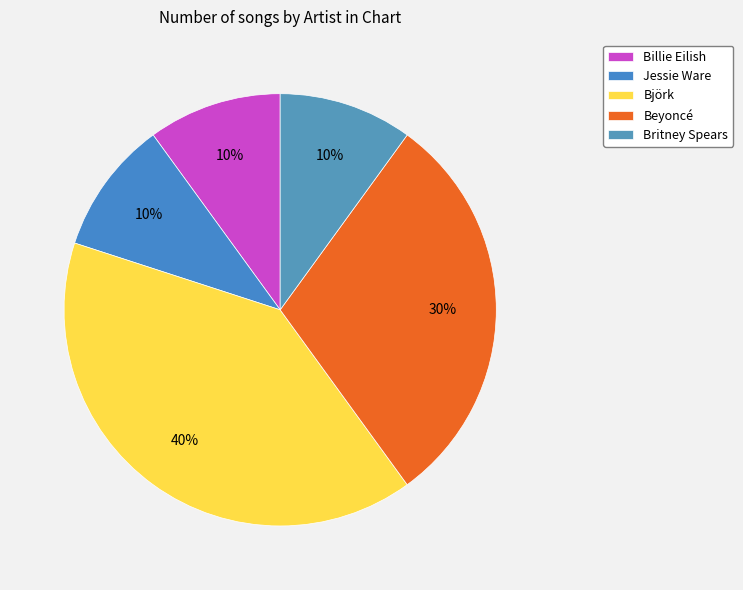

The Britney Spears slice represents 10% of the pie. True or false?

True